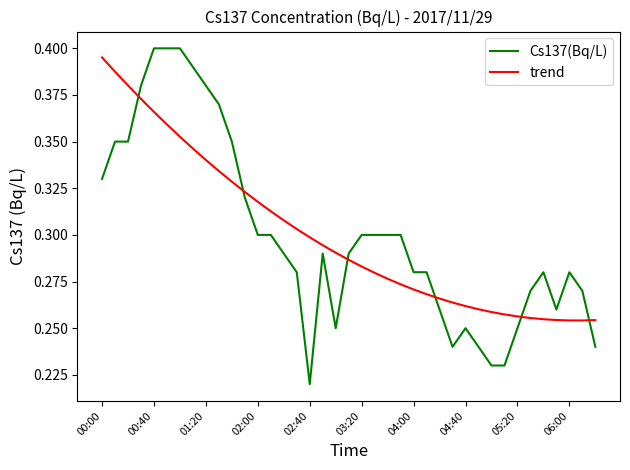

Count the Cs137(Bq/L) values in the range 0 to 1.

39